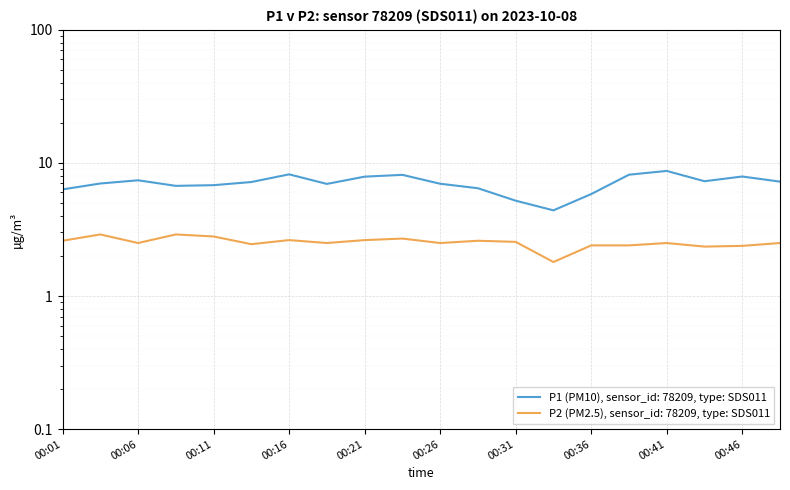

The value of P1 at 00:31 is 8.4. True or false?

False